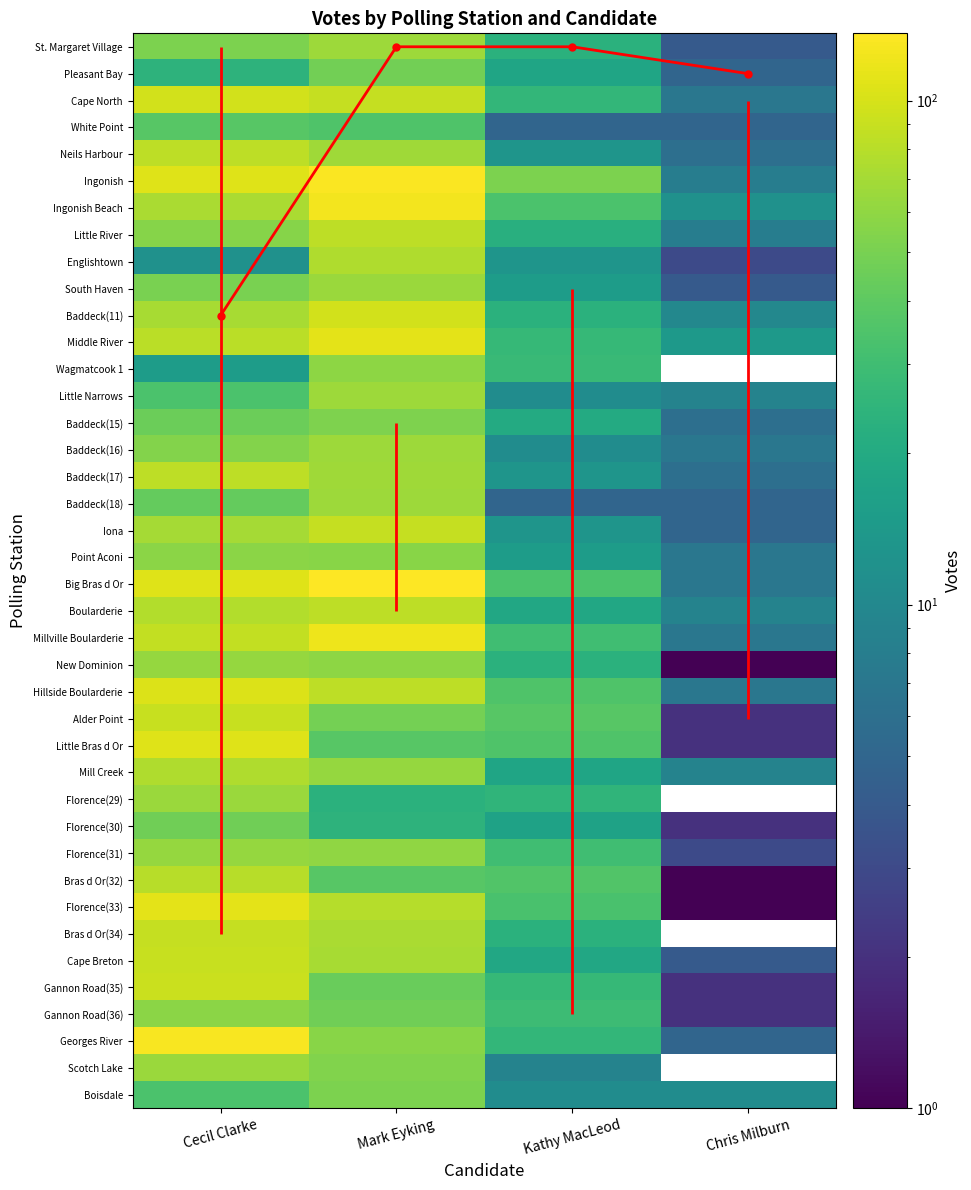

Reading left to right, extract all data points from this chart.

Cecil Clarke: 52	66	23	4
Mark Eyking: 24	48	18	5
Kathy MacLeod: 97	89	26	7
Chris Milburn: 38	35	5	5
r4: 84	68	13	6
r5: 106	131	52	8
r6: 73	124	34	12
r7: 56	84	22	8
r8: 12	76	13	3
r9: 51	65	15	4
r10: 72	97	23	10
r11: 82	112	27	14
r12: 15	59	28	0
r13: 34	66	11	9
r14: 45	53	20	6
r15: 55	66	11	7
r16: 84	68	13	6
r17: 43	66	5	5
r18: 70	89	13	5
r19: 58	57	15	7
r20: 107	136	34	7
r21: 77	83	19	9
r22: 87	120	30	7
r23: 62	59	23	1
r24: 104	83	35	7
r25: 90	49	38	2
r26: 106	38	35	2
r27: 76	62	18	9
r28: 65	23	25	0
r29: 47	24	17	2
r30: 62	60	30	3
r31: 81	38	36	1
r32: 112	79	33	1
r33: 88	73	23	0
r34: 90	71	19	4
r35: 91	44	27	2
r36: 58	47	29	2
r37: 129	57	26	5
r38: 65	54	9	0
r39: 34	52	11	11